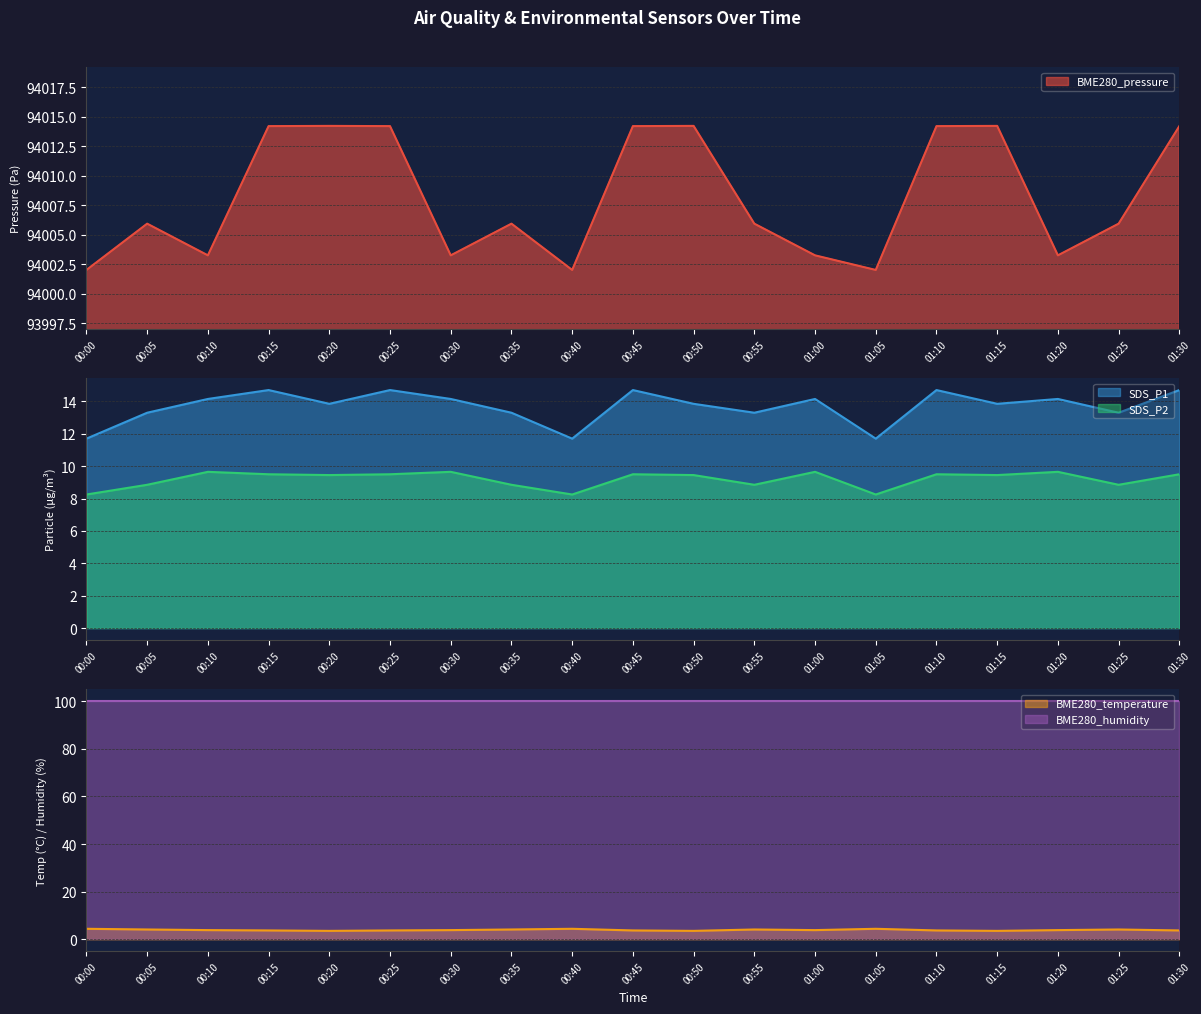

What is the sum of all BME280_pressure values?

1786156.6